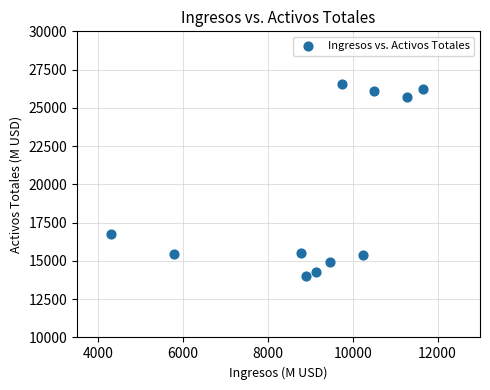

What is the average Y value?

19180